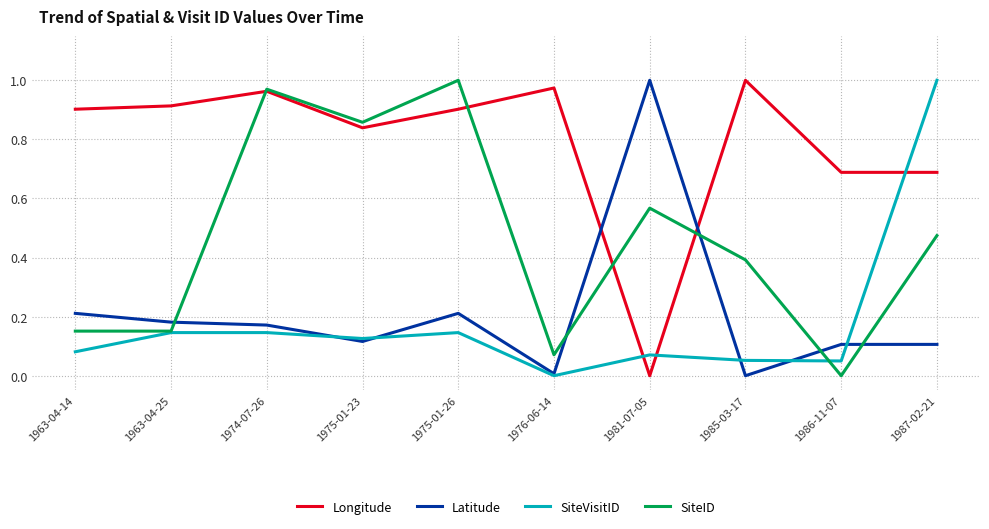

What position from the right is 1986-11-07?

2